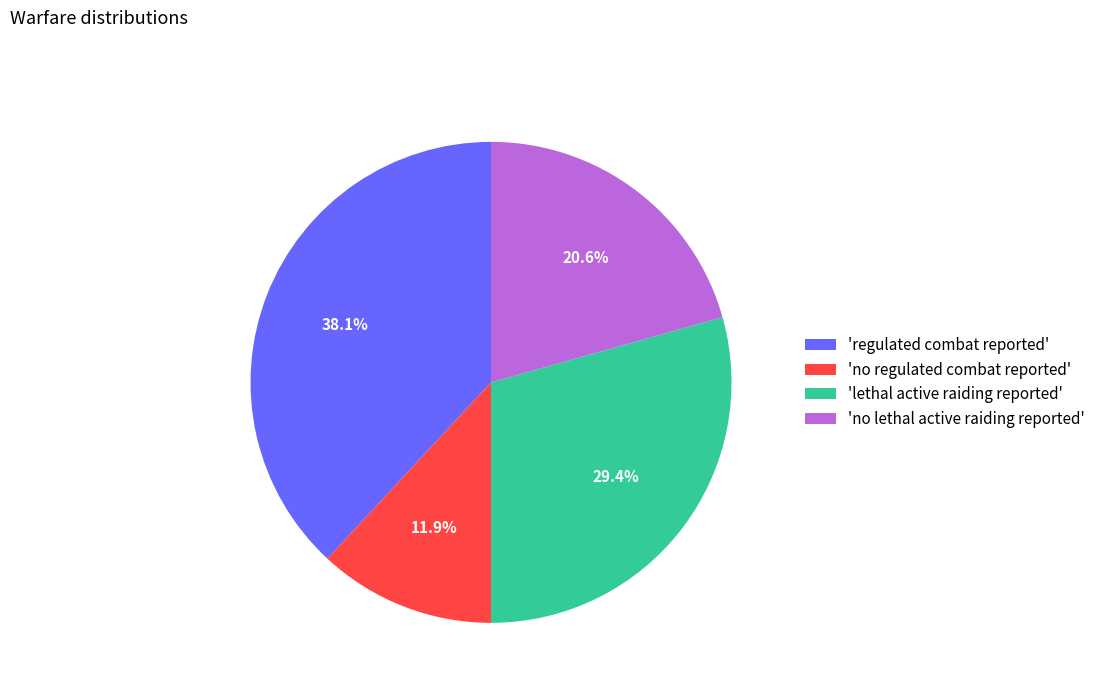

How many segments does this pie chart have?

4